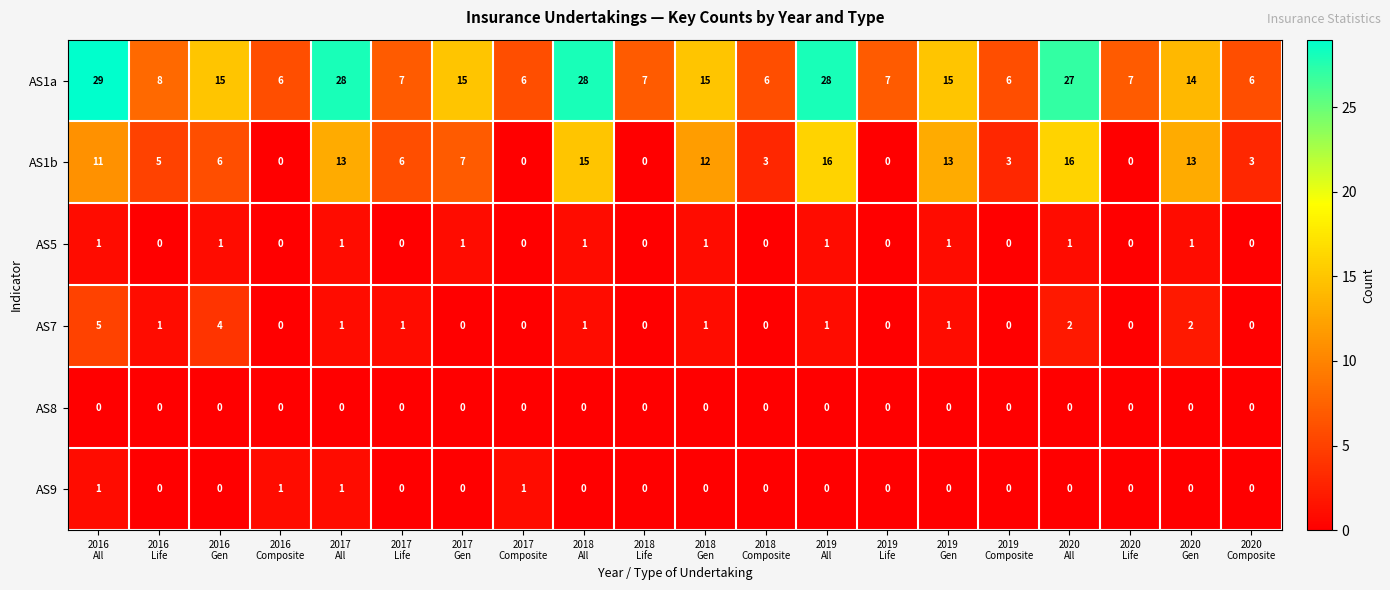

Which series has the largest total across all categories?

AS1a